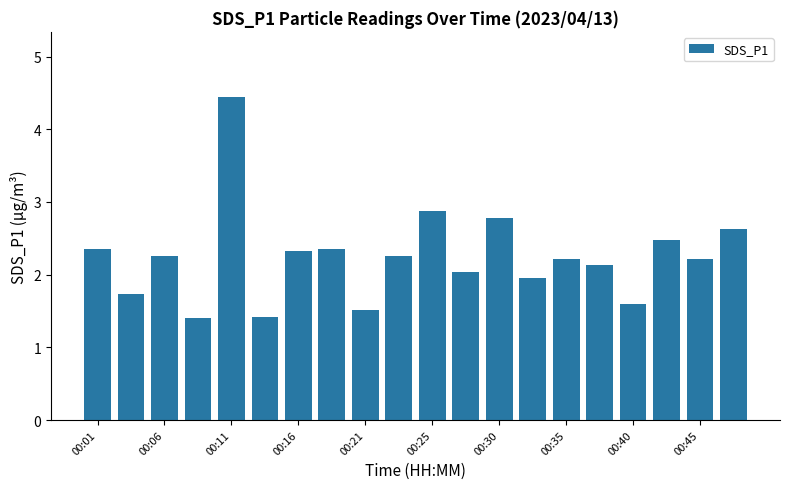

What is the value of the 13th bar from the left?

2.8